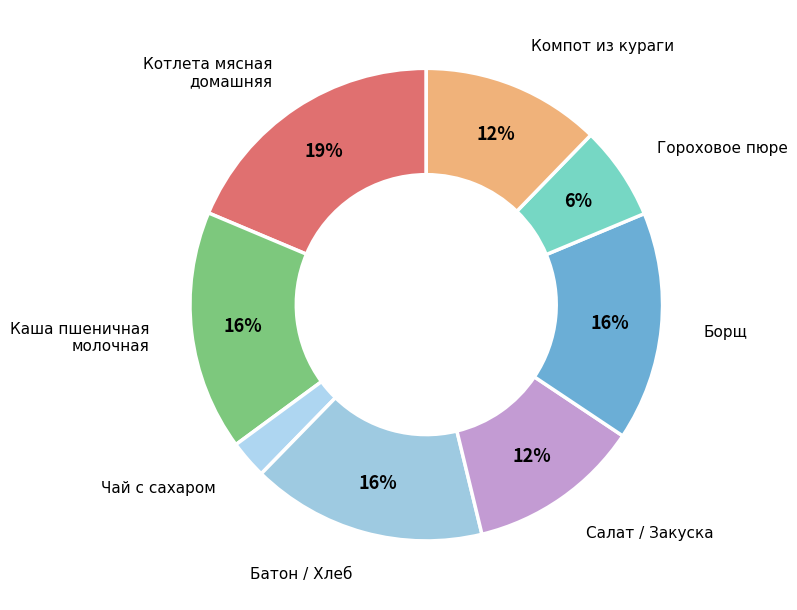

The Батон / Хлеб slice represents 26% of the pie. True or false?

False